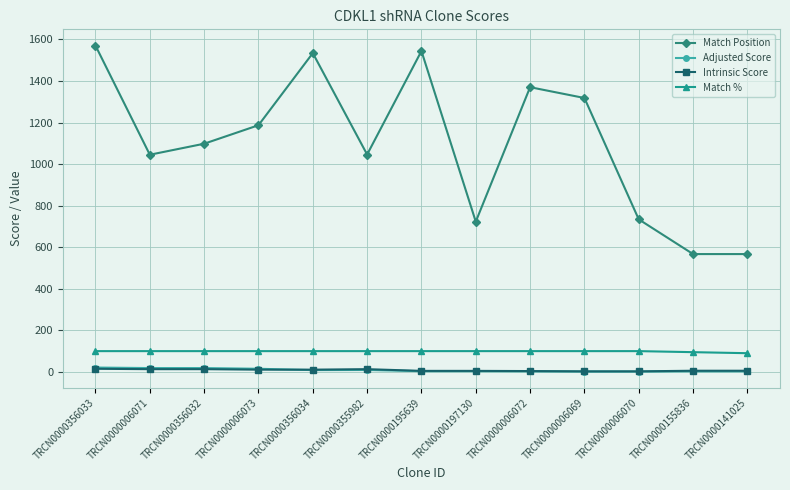

What is the difference between the maximum and minimum values in the Intrinsic Score series?

12.4